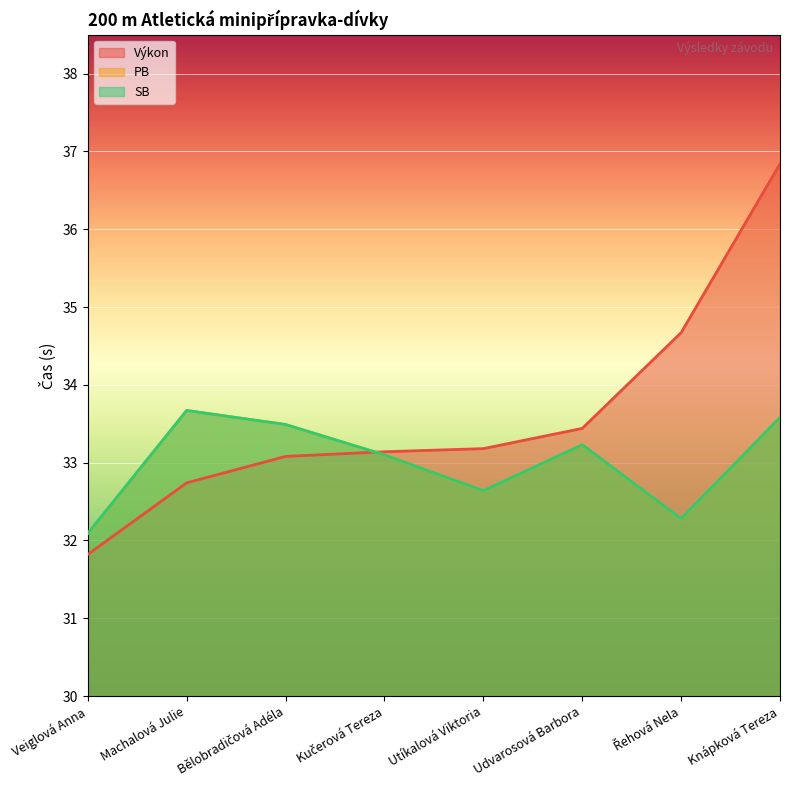

What is the lowest value of the PB series?

32.1